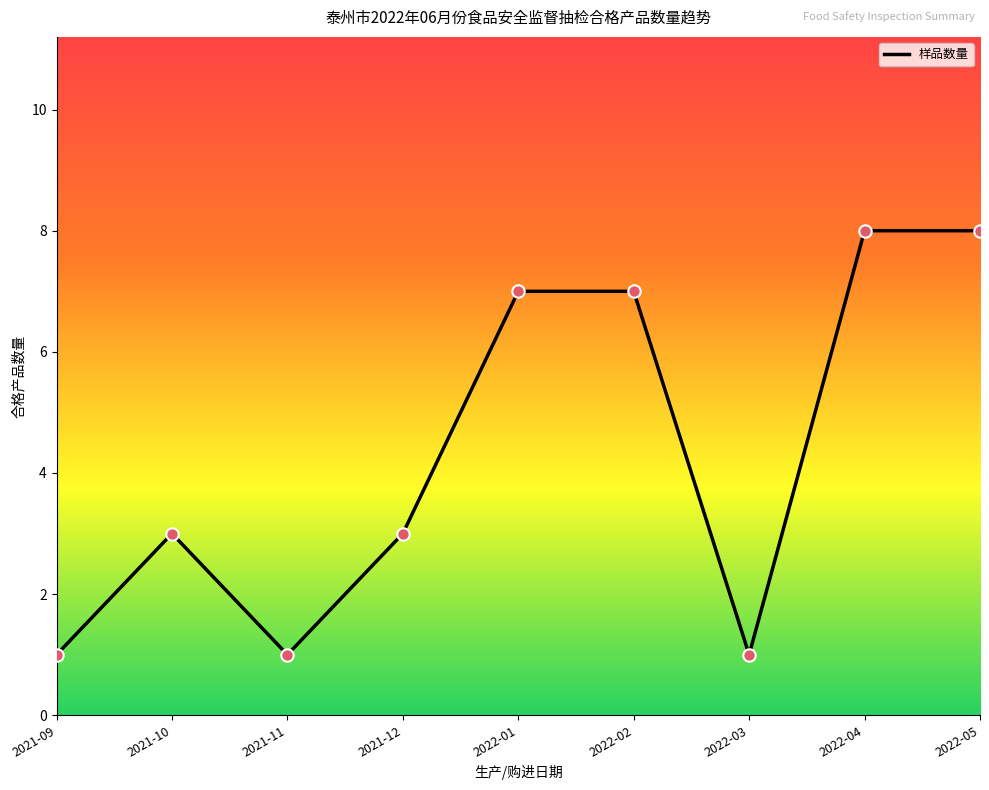

Approximately how many times larger is the value at 2022-04 compared to 2022-05?

1.0